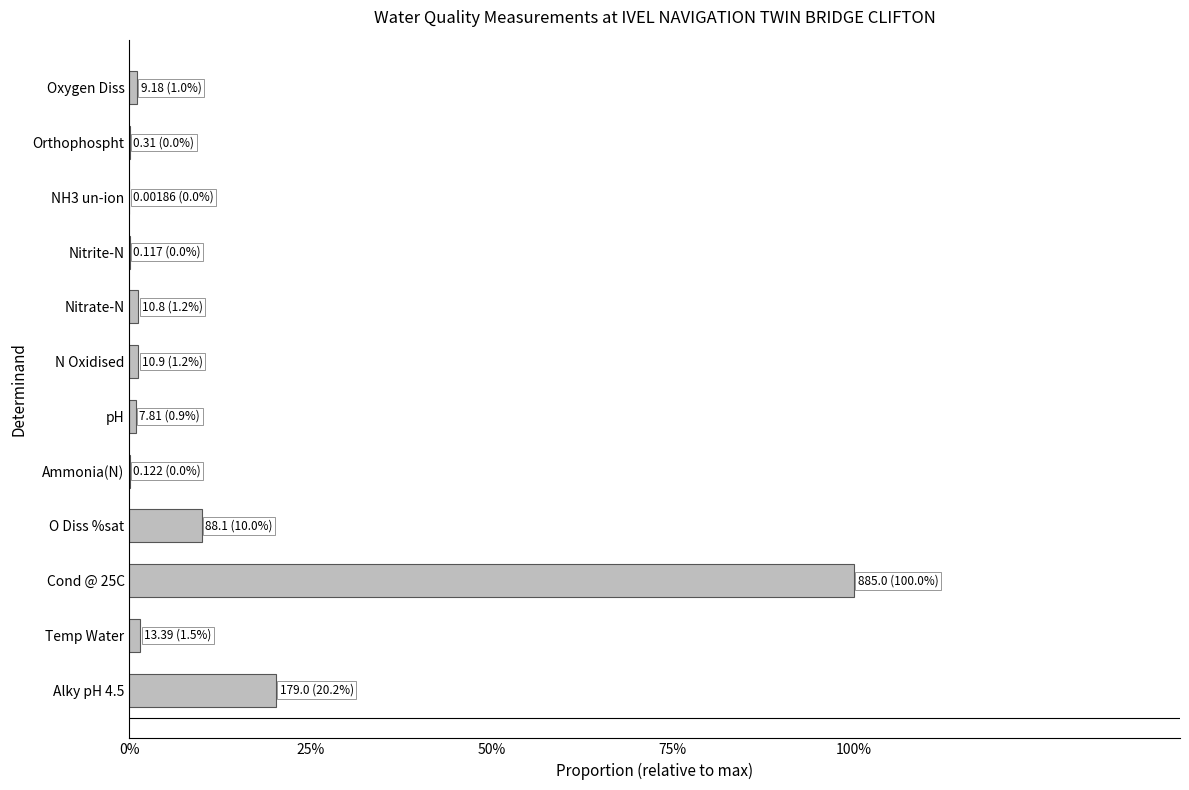

Are the bars horizontal?

Yes